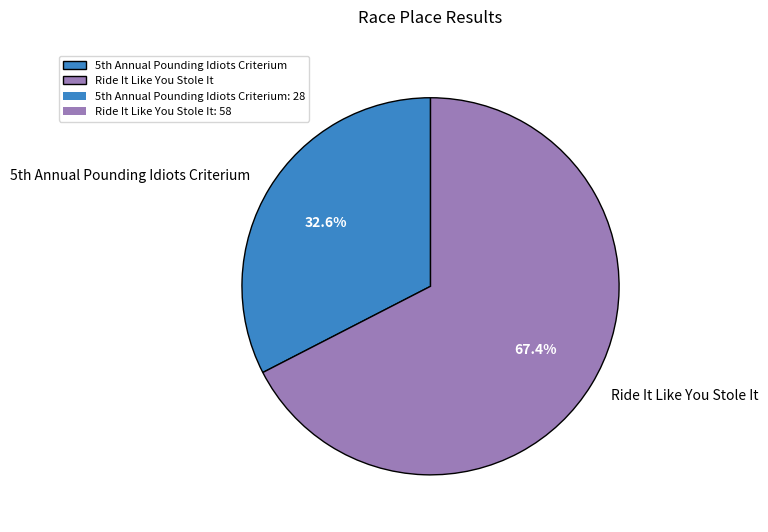

Which slice is the largest?

Ride It Like You Stole It